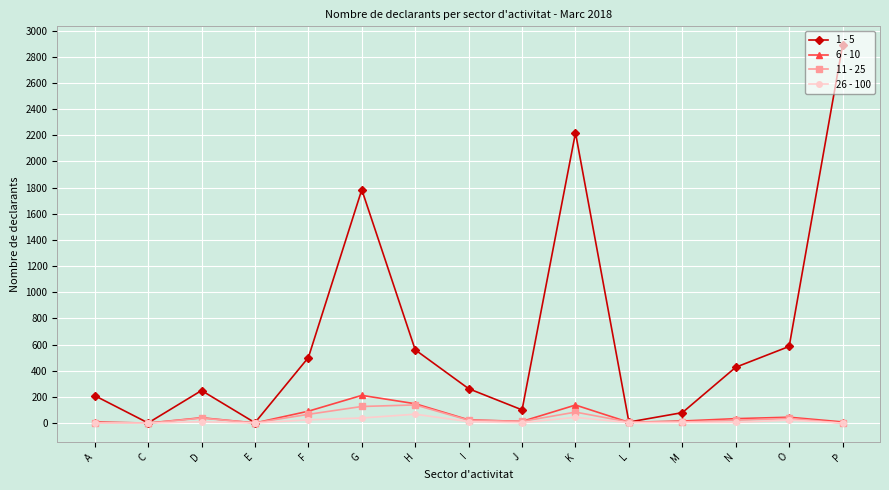

What is the label of the 12th point from the right?

E